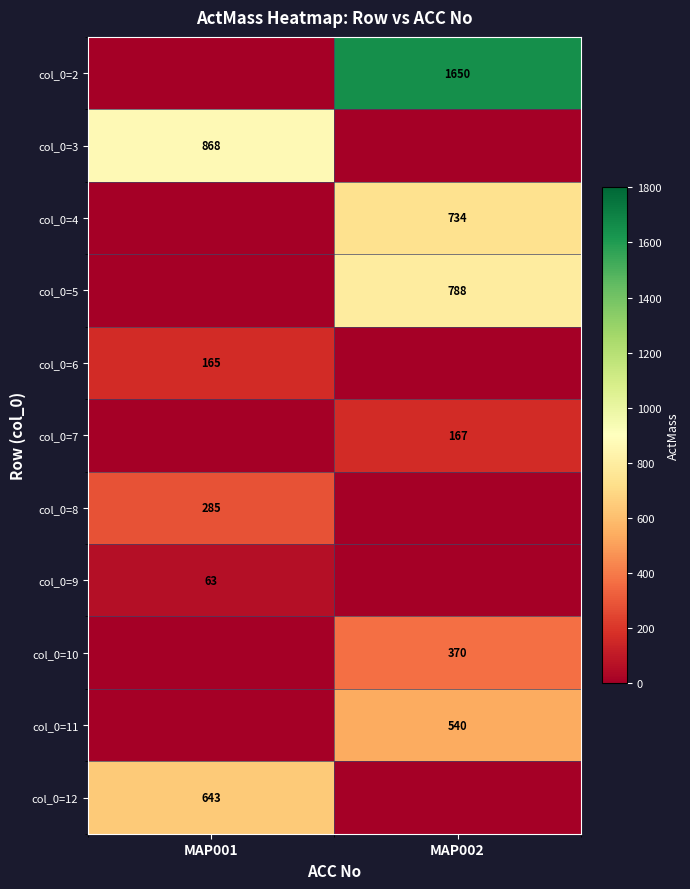

The col_0=7 series shows 292 at MAP002. True or false?

False